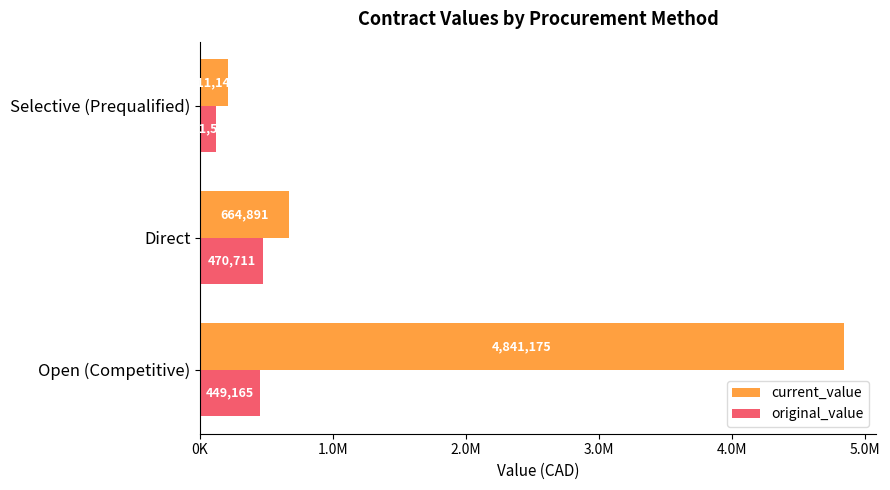

Where is original_value nearest to the value 296106?

Open (Competitive)